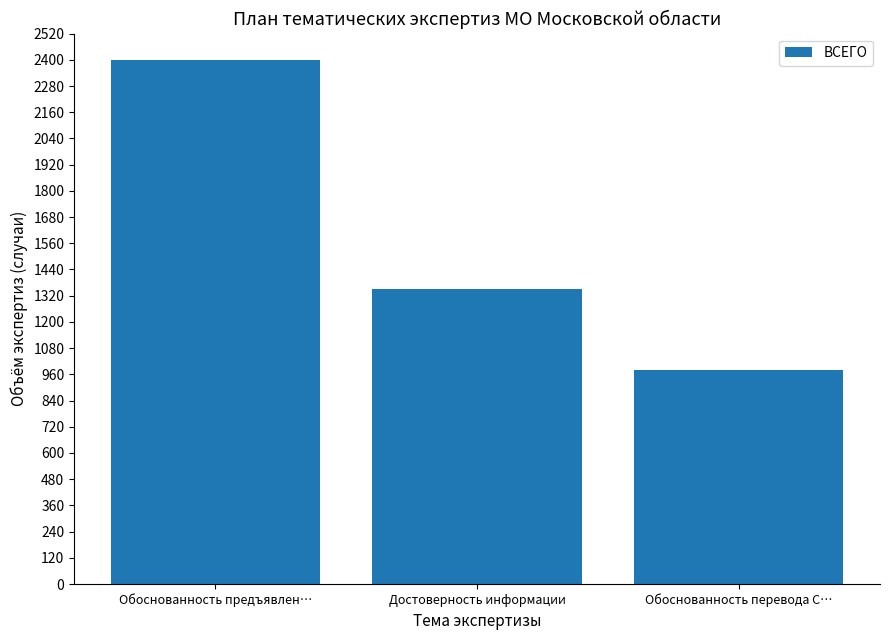

What is the ratio of the value at Обоснованность перевода C… to the value at Обоснованность предъявлен…?

0.4